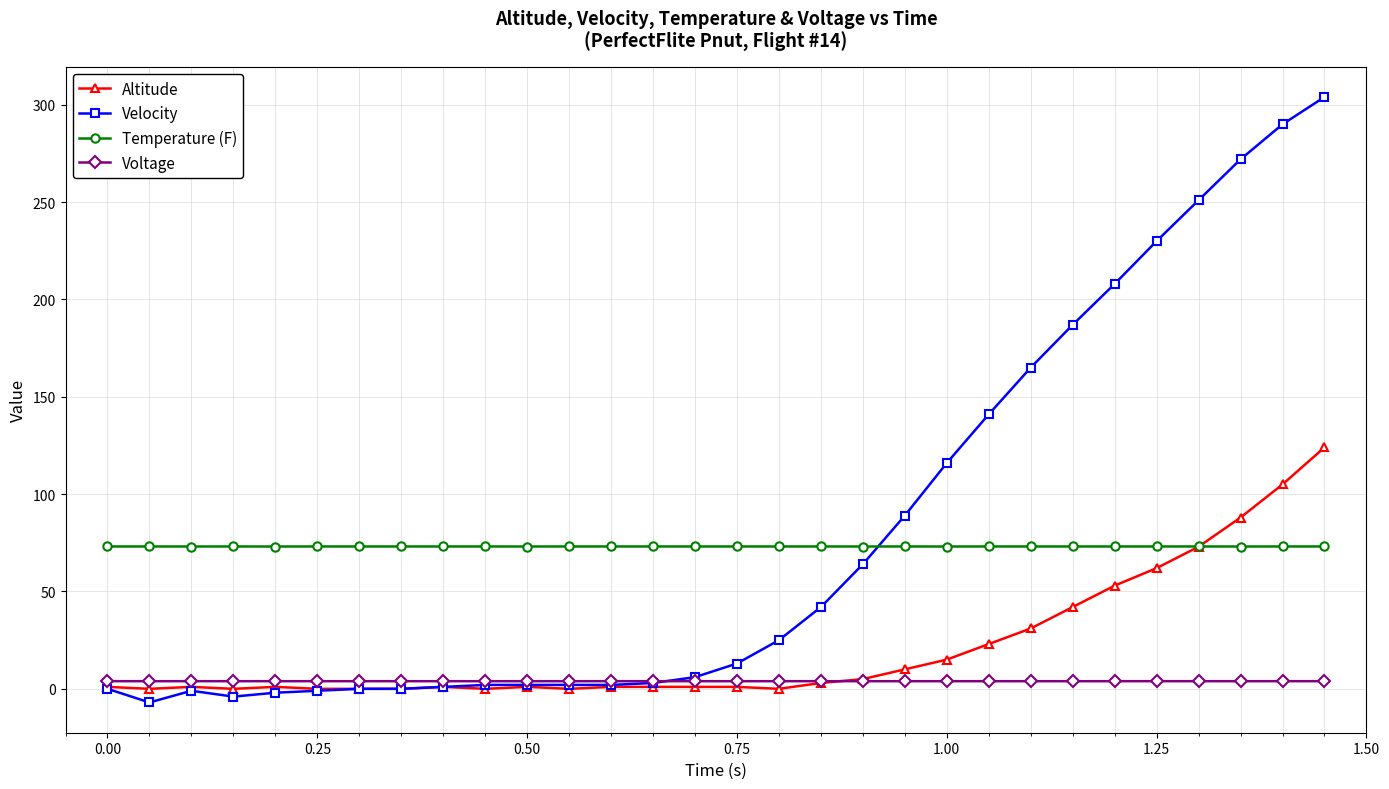

Does the chart display data point markers on the line(s)?

Yes